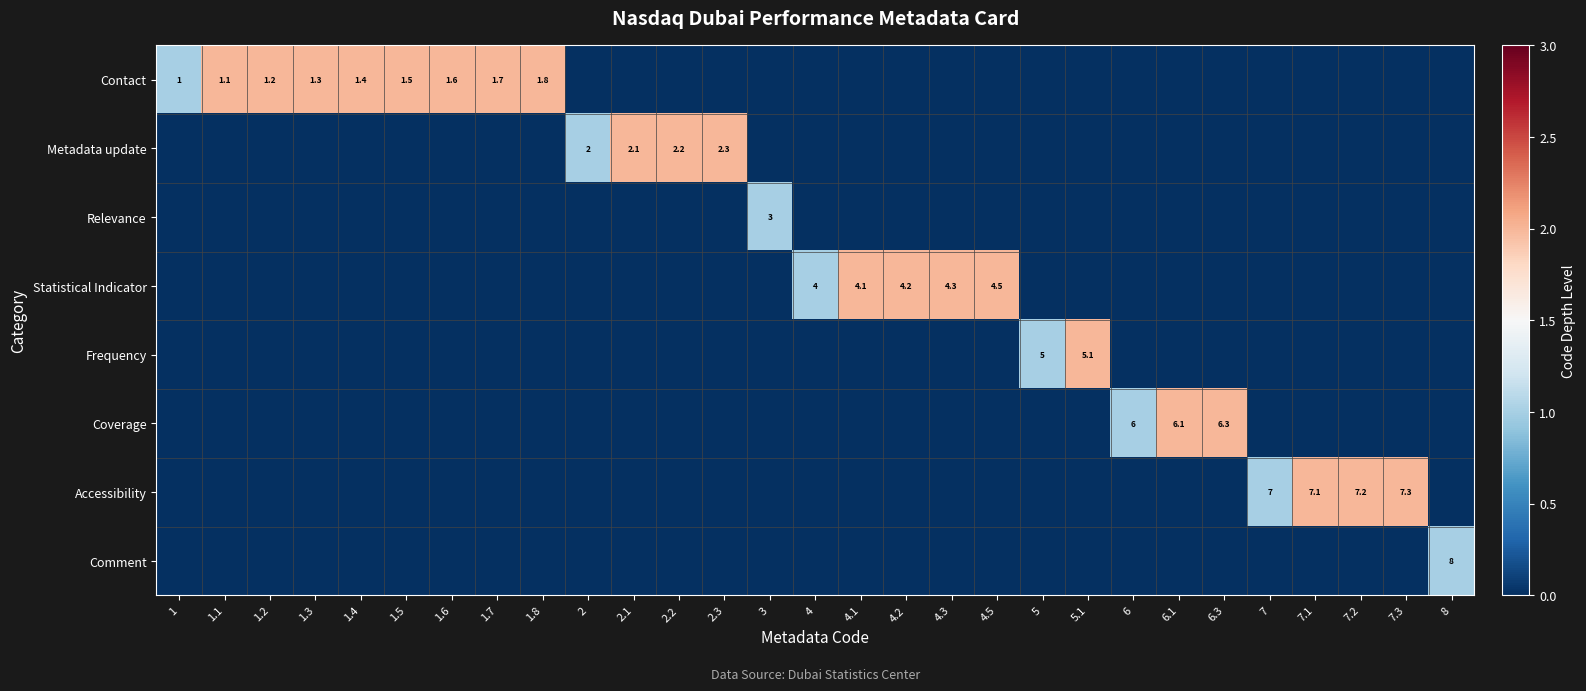

The Accessibility series shows 1.7 at 7.2. True or false?

False